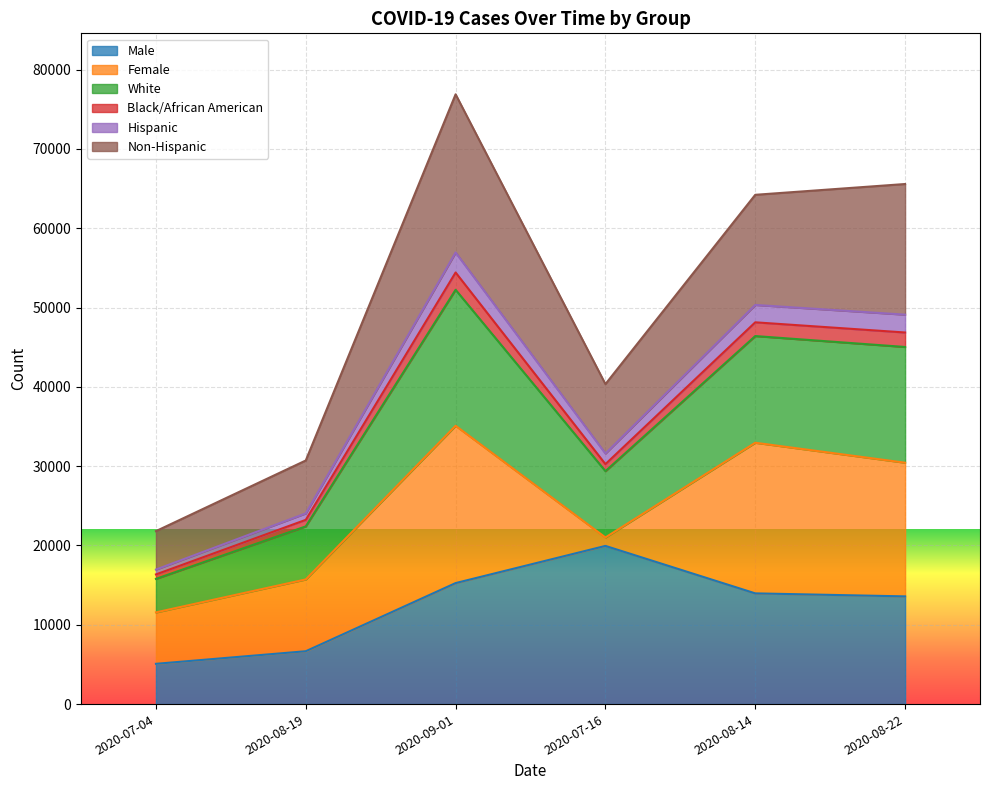

The value of Male at 2020-08-19 is 3957. True or false?

False